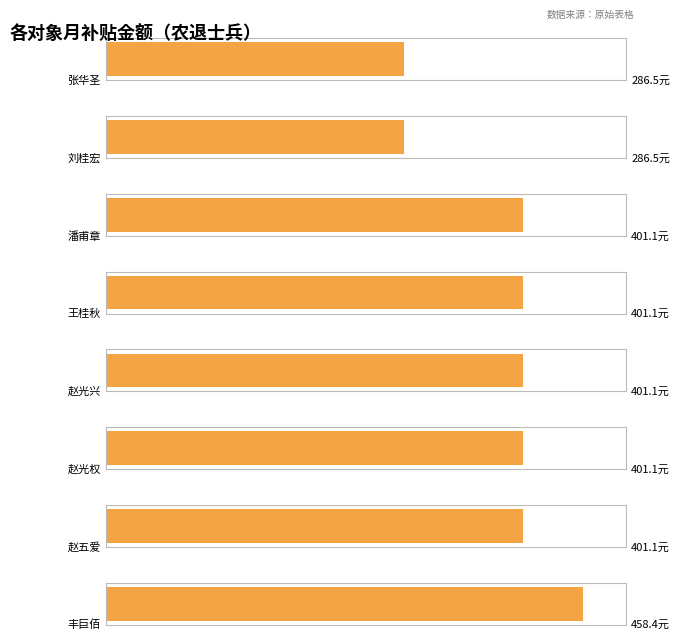

What value does the data have at 张华圣?

286.5